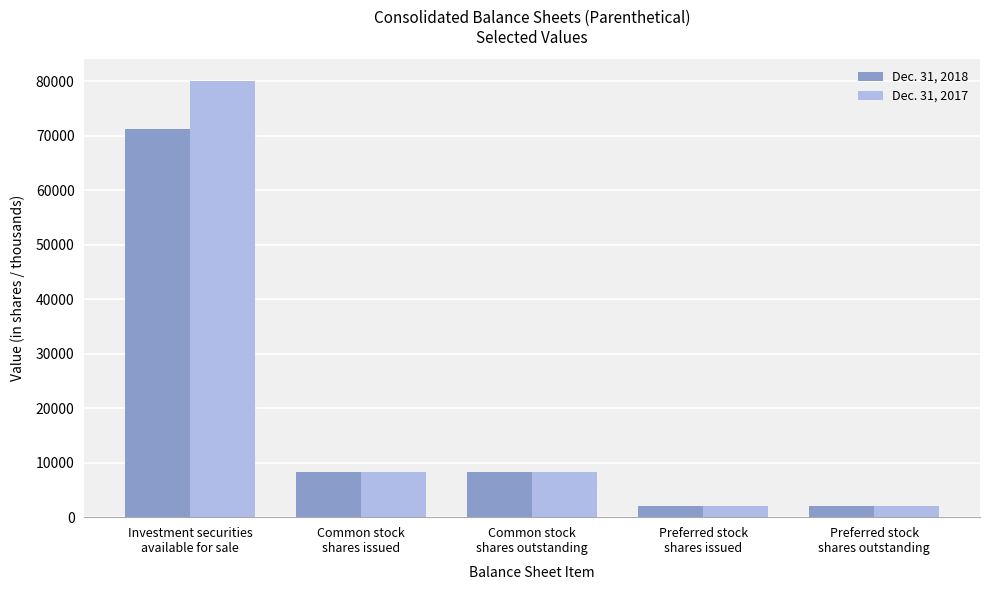

Which series changed the most between Common stock
shares outstanding and Preferred stock
shares outstanding?

Dec. 31, 2018